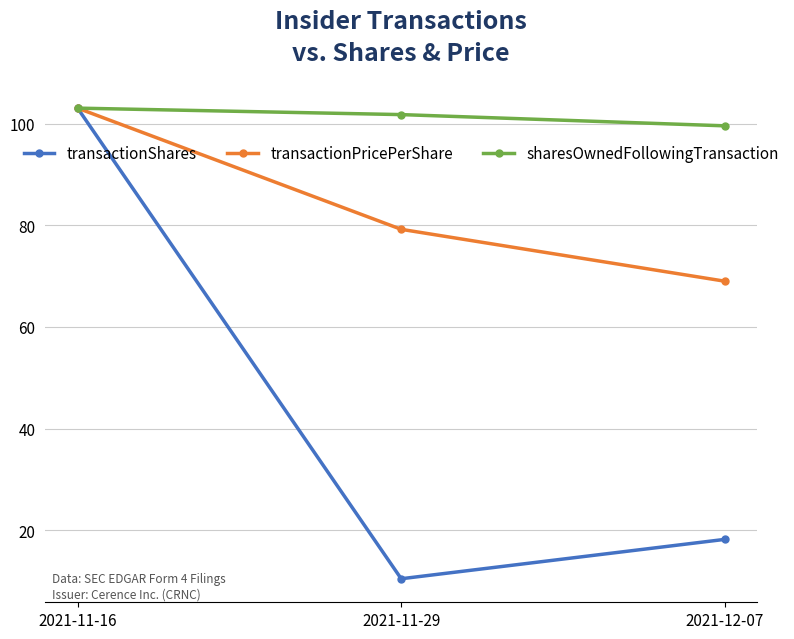

At 2021-11-29, list the series in order from largest to smallest.

sharesOwnedFollowingTransaction, transactionPricePerShare, transactionShares